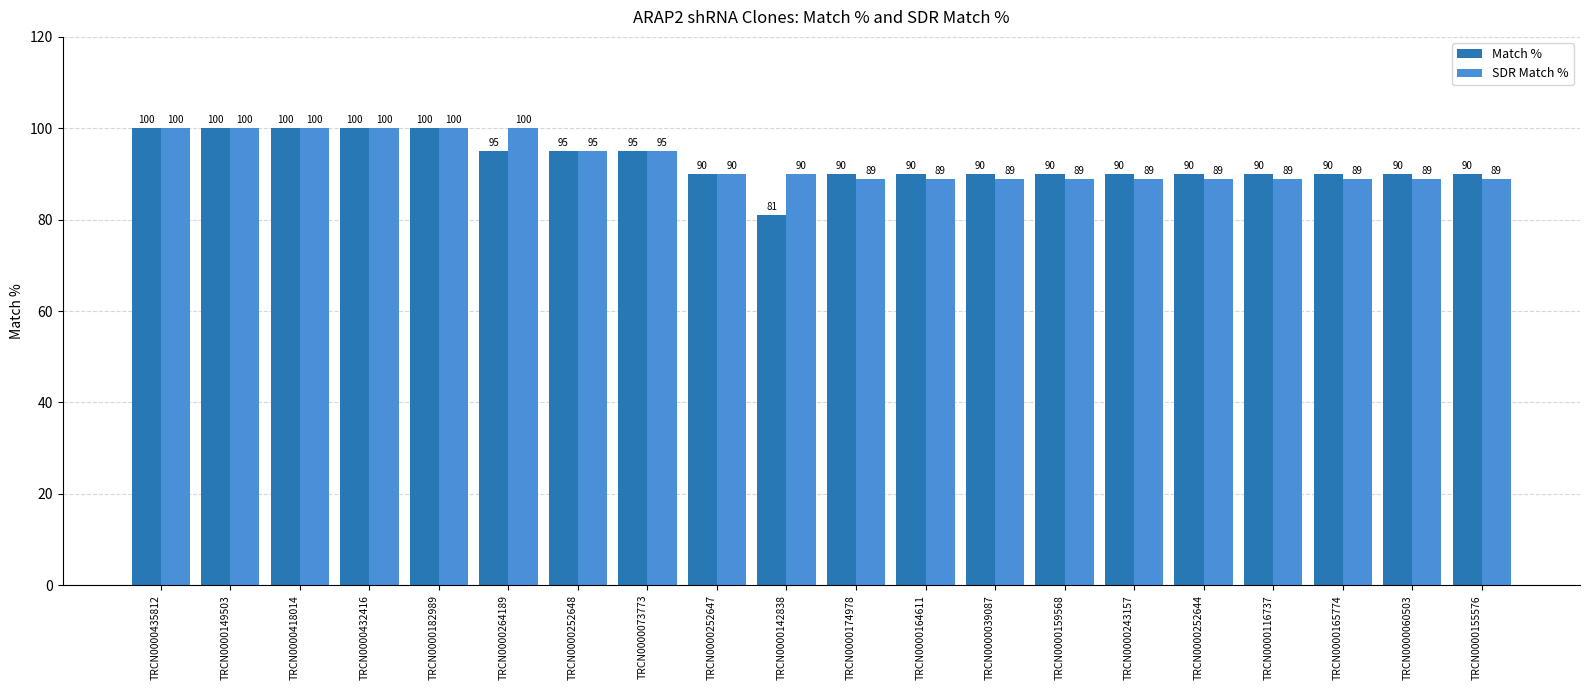

What is the sum of the Match % values at TRCN0000252647 and TRCN0000142838?

171